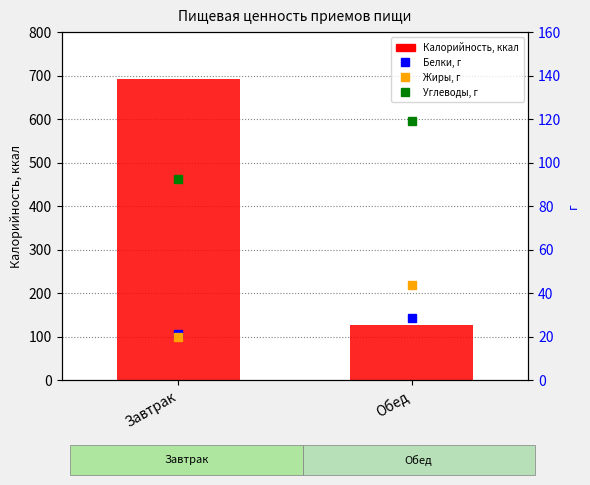

Count the number of data series in this chart.

4